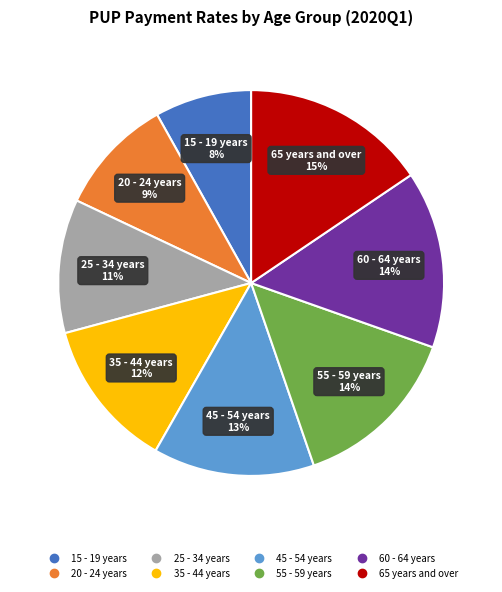

What is the total percentage of 35 - 44 years and 60 - 64 years?

27.4%